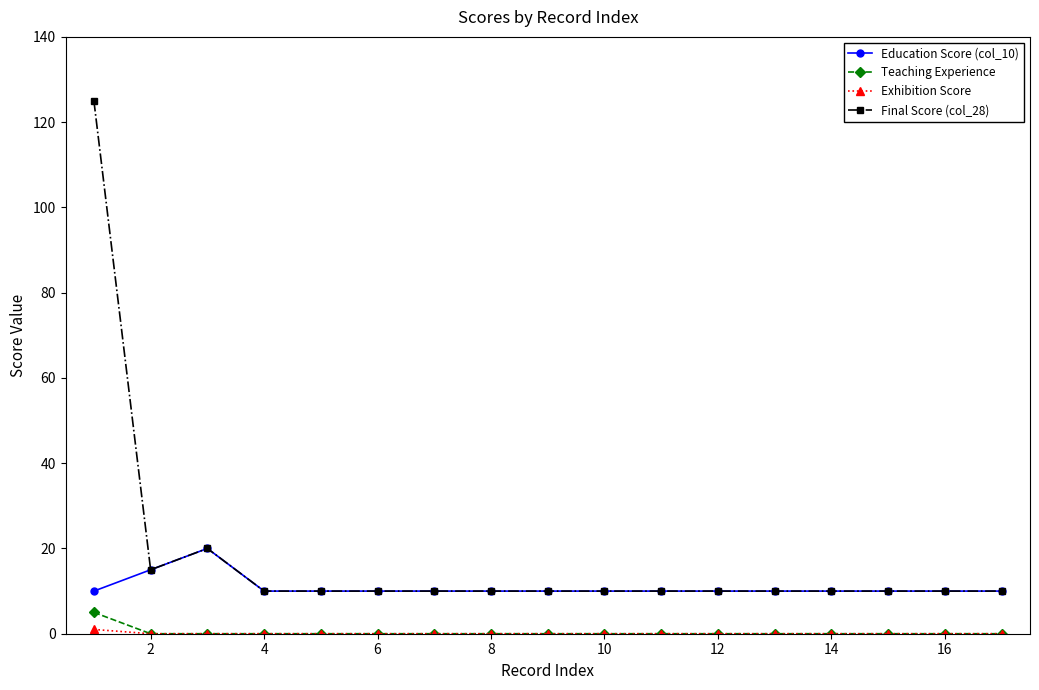

At how many categories does at least one series exceed 8?

17